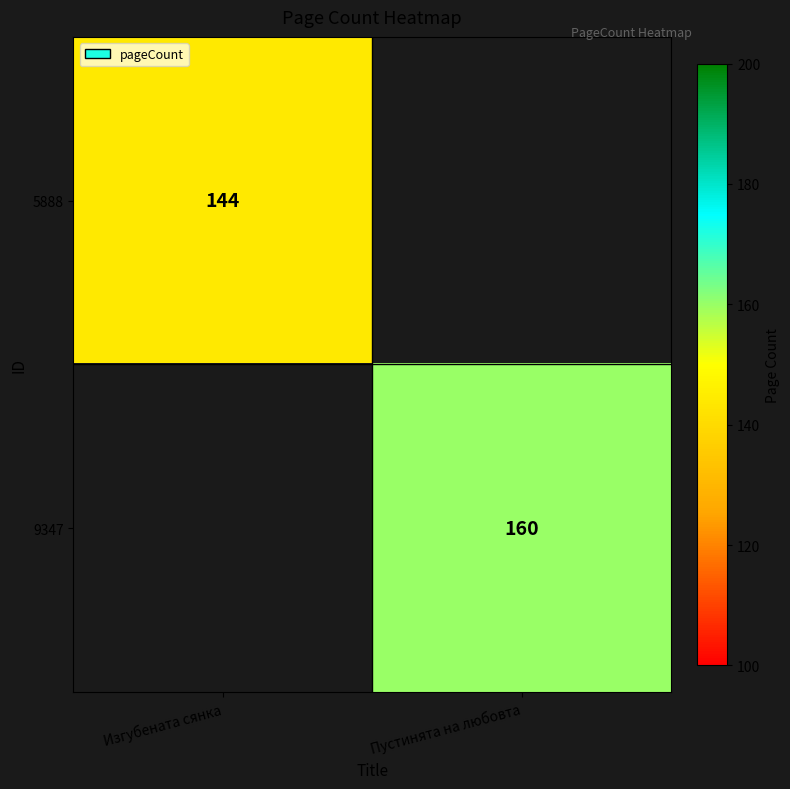

The 5888 series shows 237 at Изгубената сянка. True or false?

False